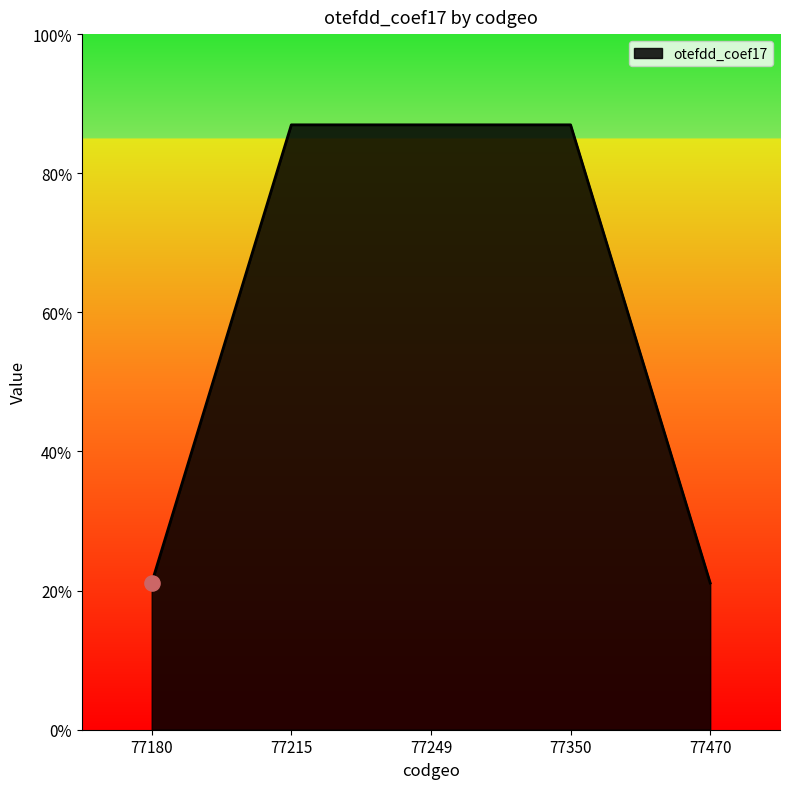

Approximately how many times larger is the value at 77350 compared to 77249?

1.0